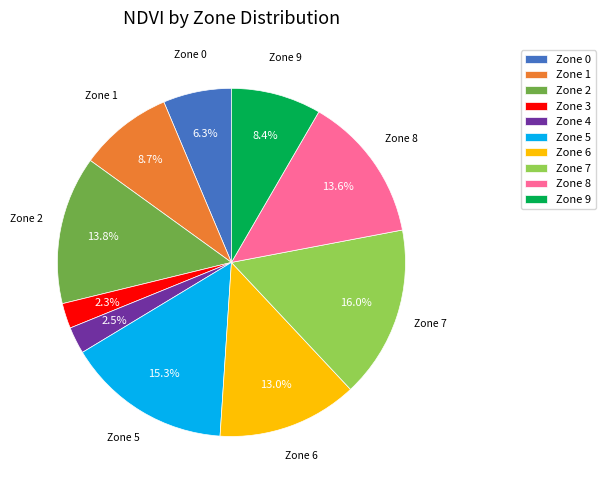

Approximately how many times larger is the value at Zone 5 compared to Zone 1?

1.8